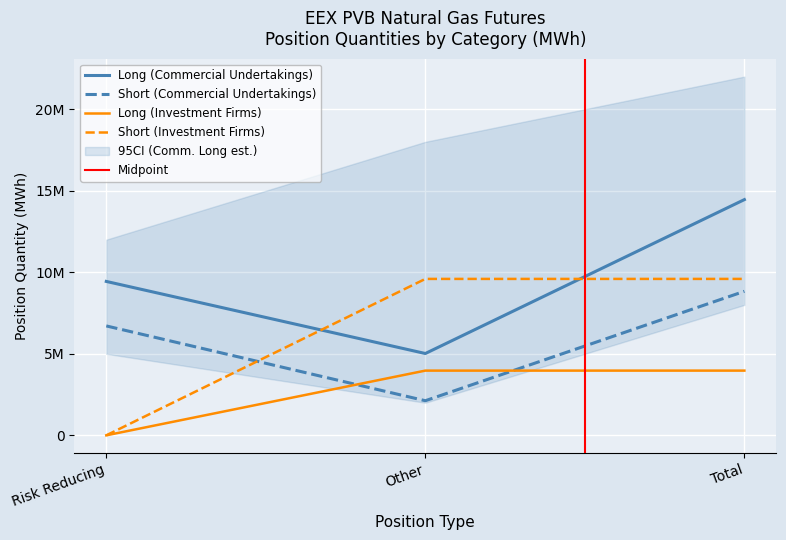

Is it true that Long (Commercial Undertakings) equals 24676372 at Total?

False